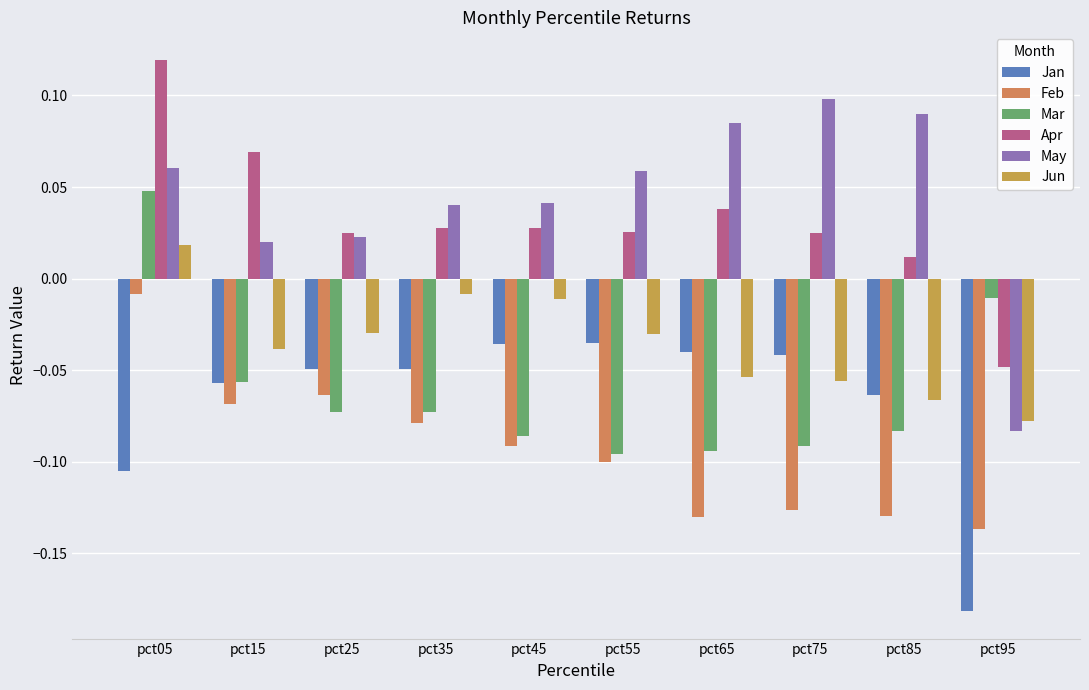

Which has a higher value, pct75 or pct65?

pct65